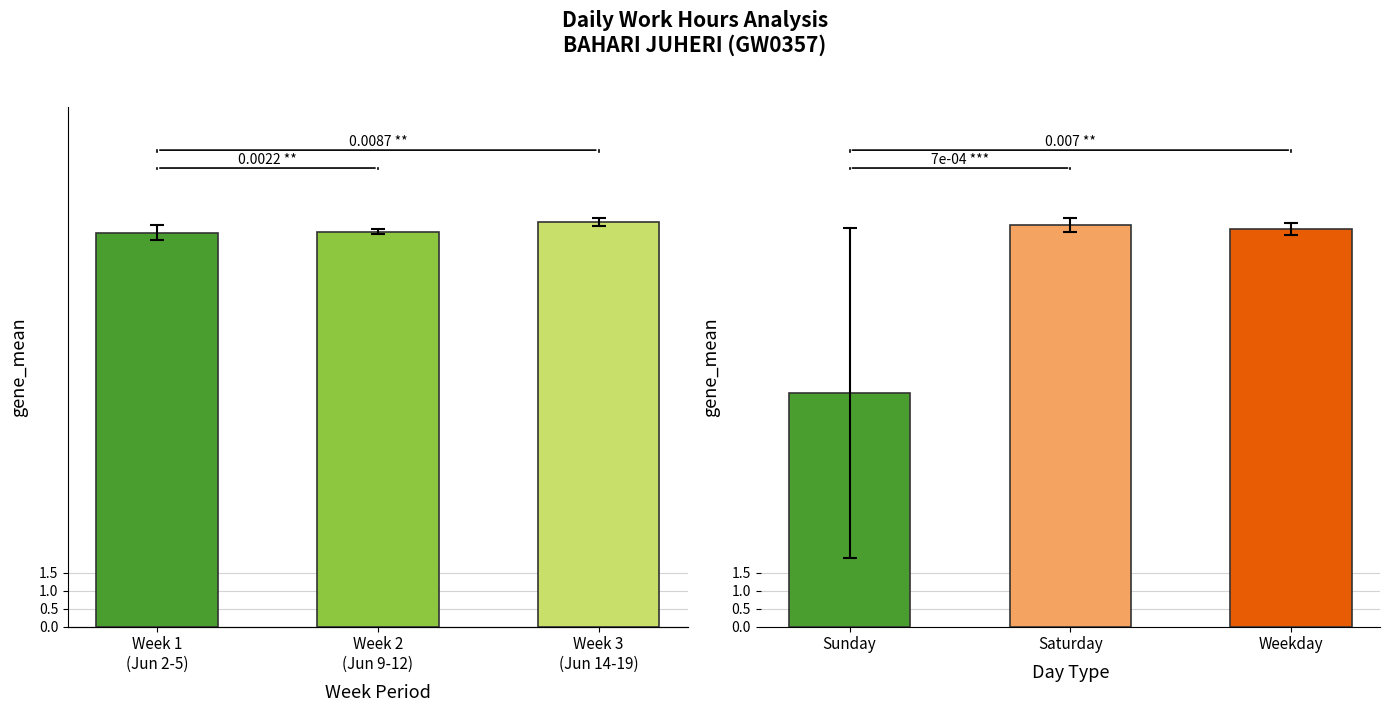

How many data points are above 11?

2